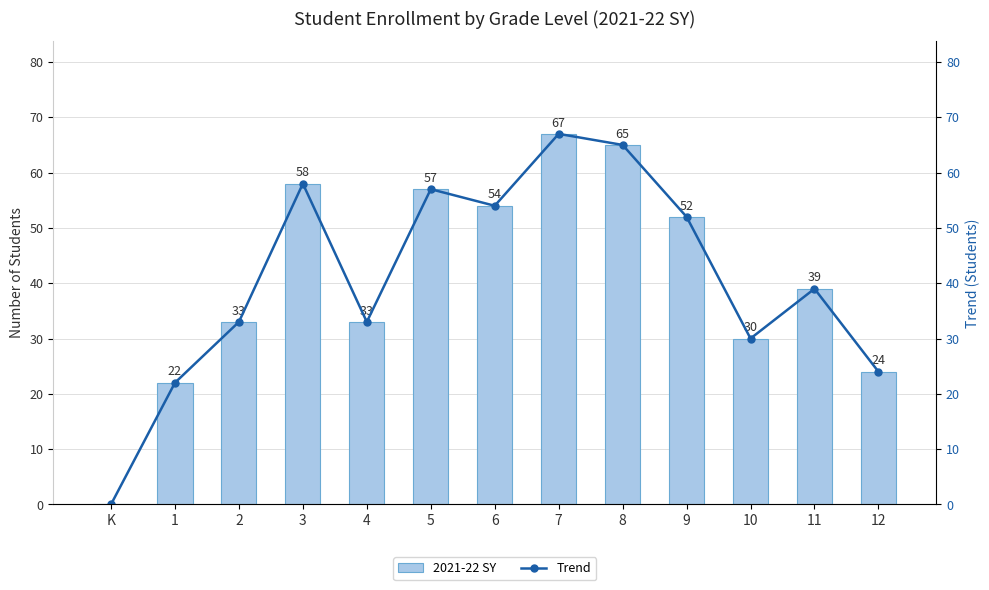

What is the difference between the maximum and minimum values in the 2021-22 SY series?

67